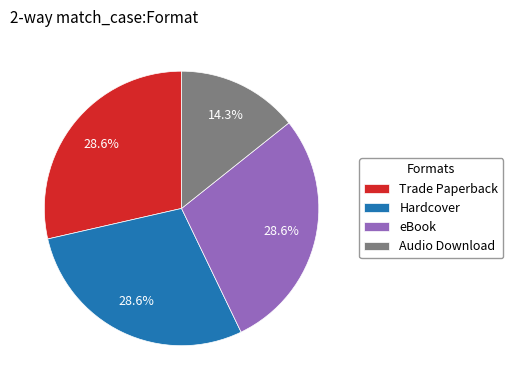

To the nearest percent, what is the combined percentage of eBook and Trade Paperback?

57%